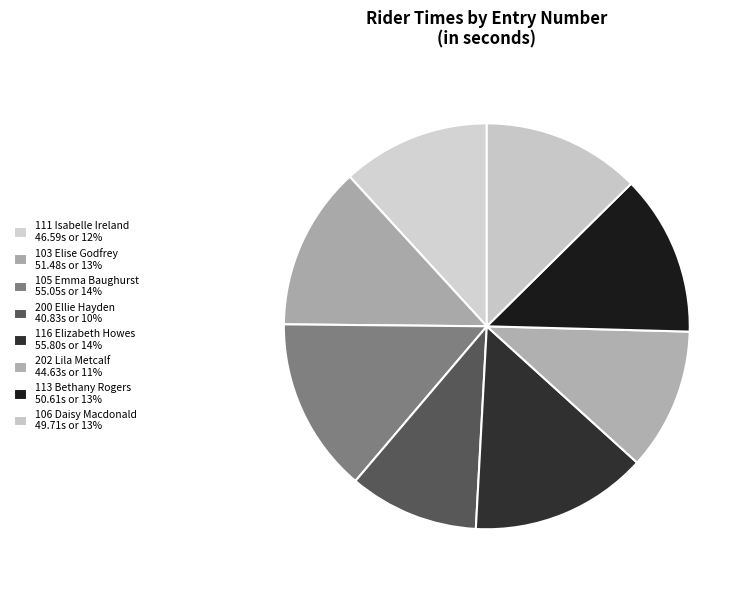

How many segments does this pie chart have?

8